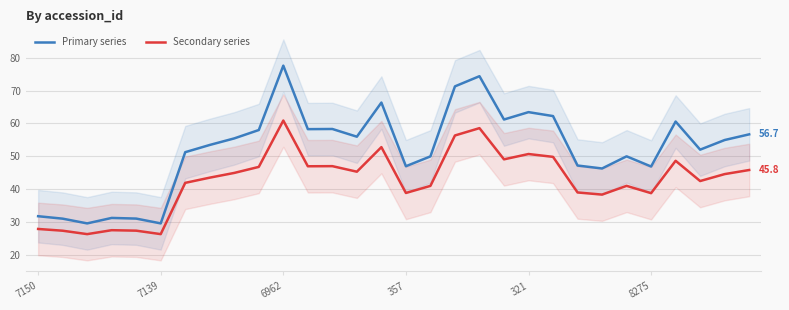

Rank the series by their average value, from lowest to highest.

Secondary series, Primary series